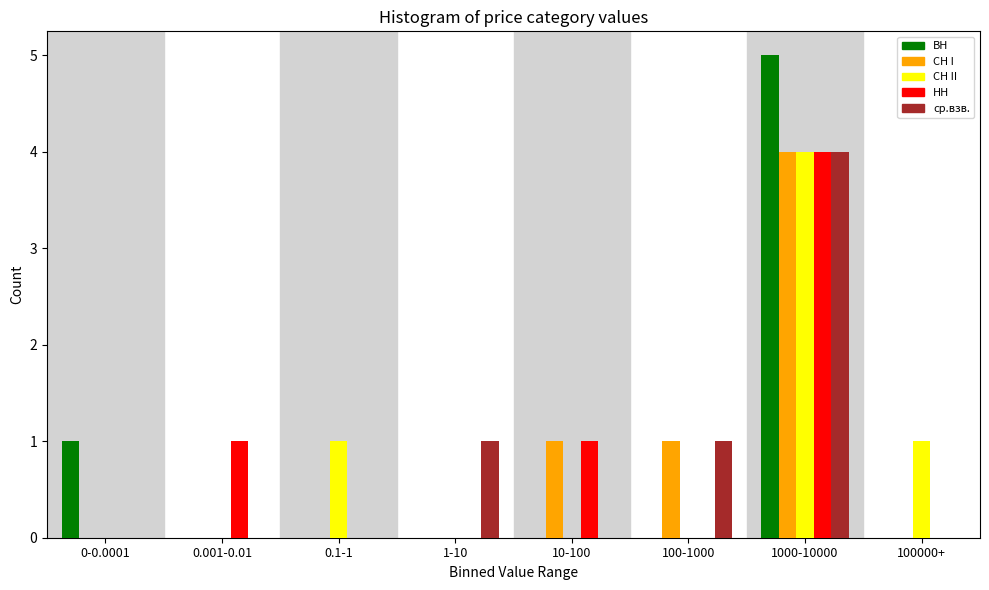

Which series changed the most between 1-10 and 1000-10000?

ВН